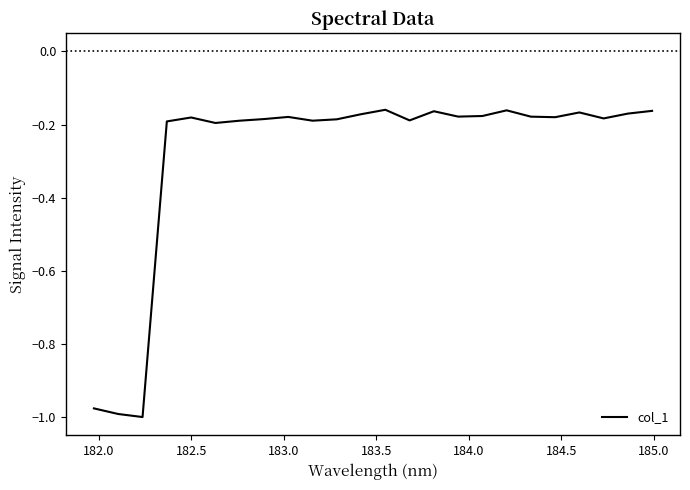

How many lines are shown in the chart?

1